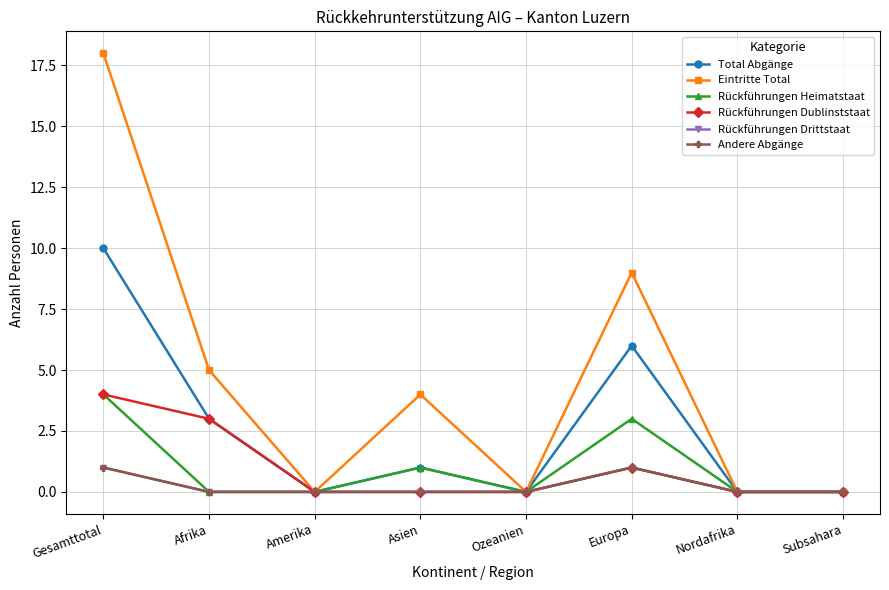

True or false: Eintritte Total and Rückführungen Drittstaat intersect in this chart.

False